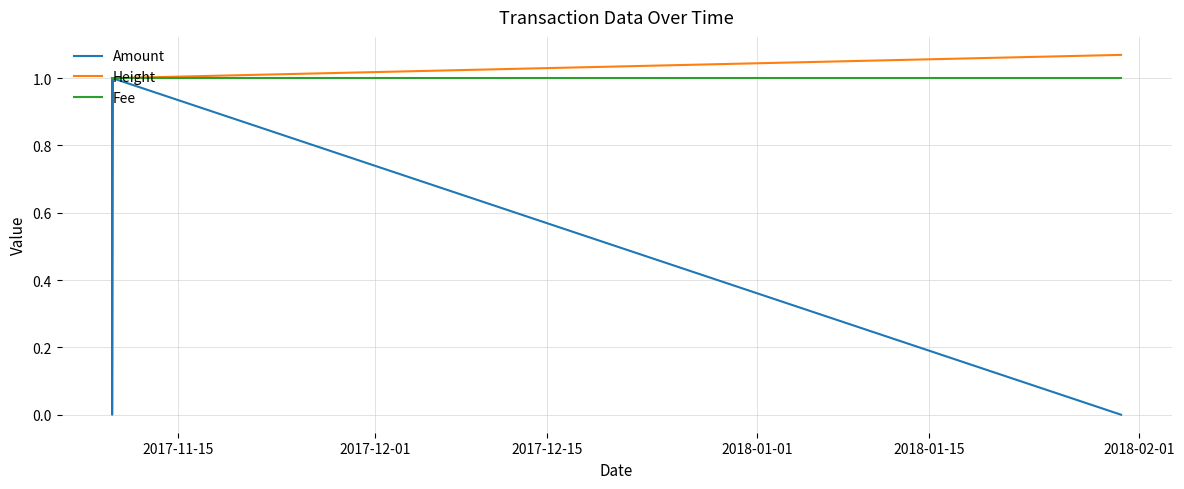

Which series has the largest range (max minus min)?

Amount